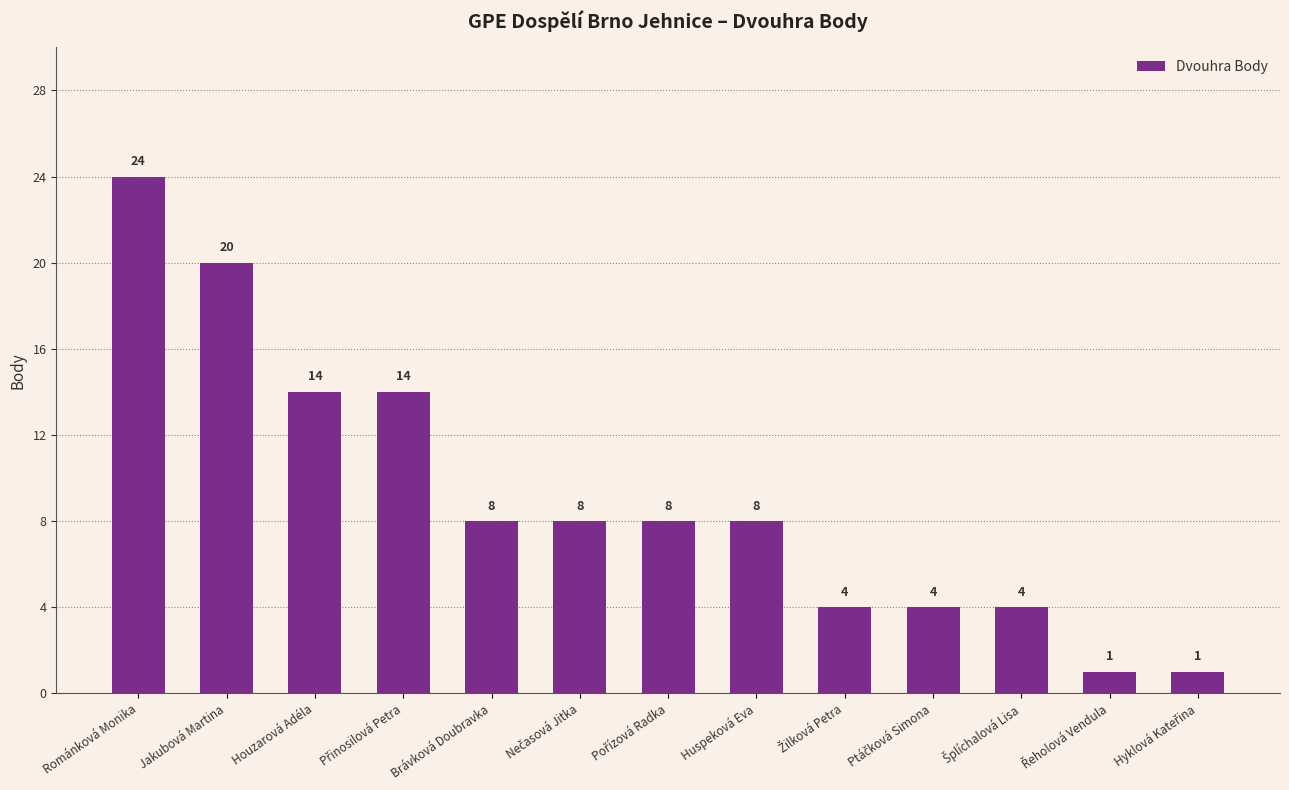

The value at Jakubová Martina is 20. True or false?

True